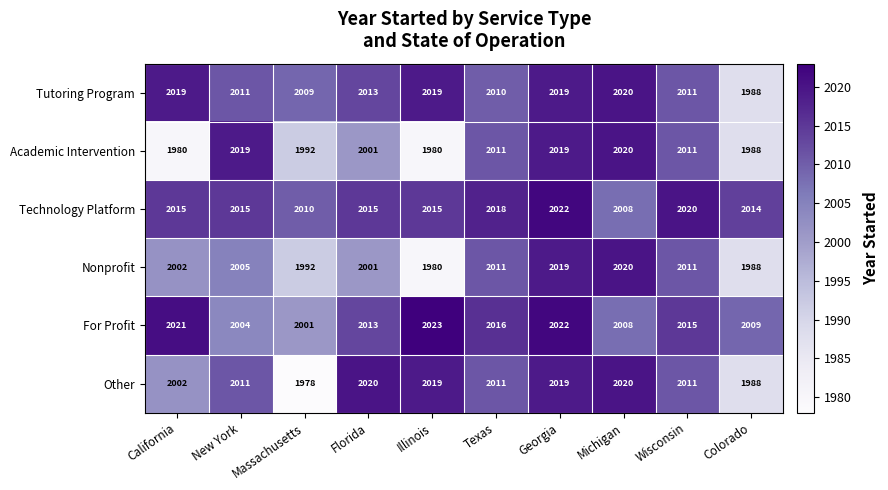

Which series has the largest total across all categories?

Technology Platform